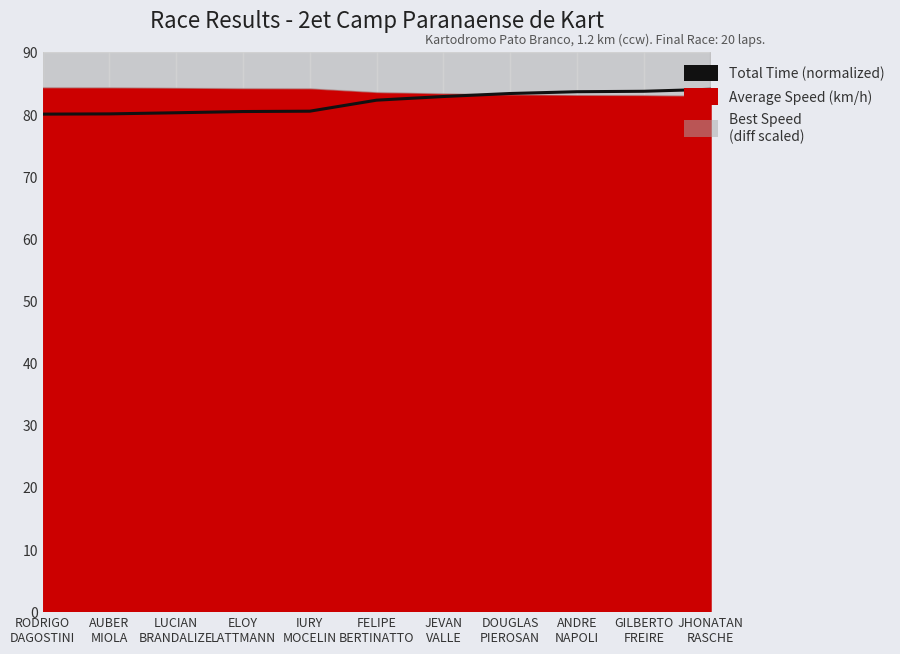

What is the value of the 4th point from the left?

80.4